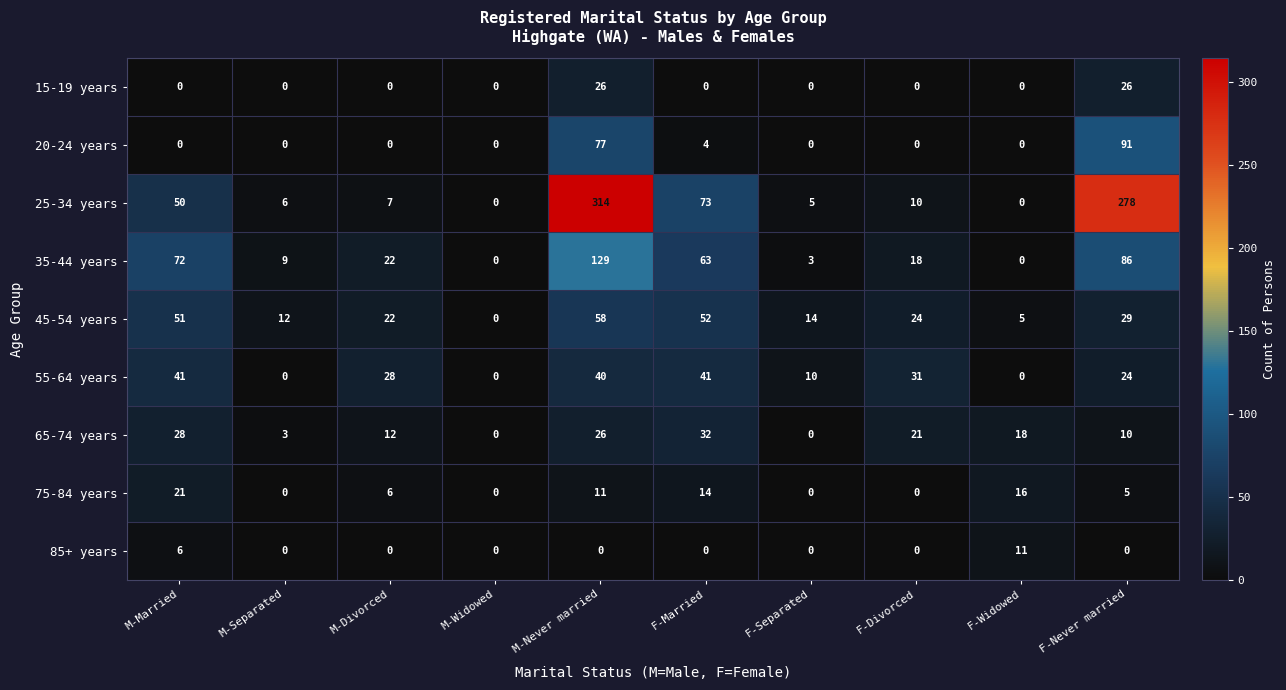

Which series has the largest range (max minus min)?

25-34 years